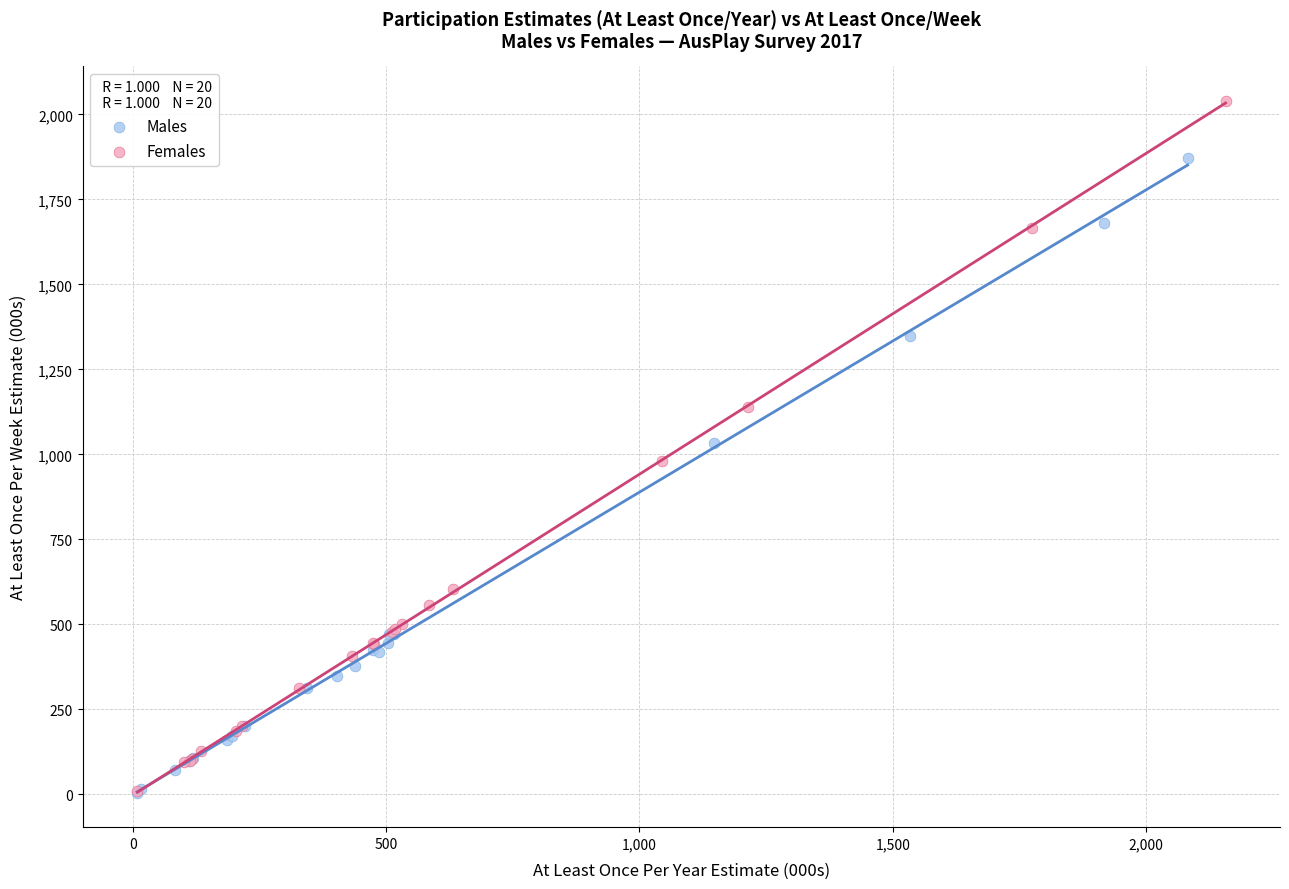

Which series has the widest spread of Y values?

Females